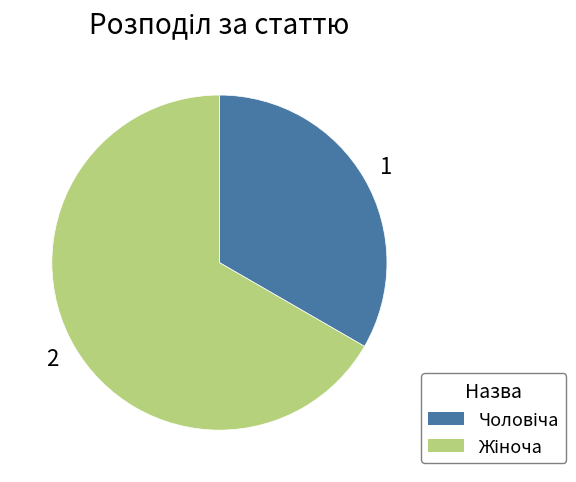

Is there any slice that represents more than half of the pie?

Yes